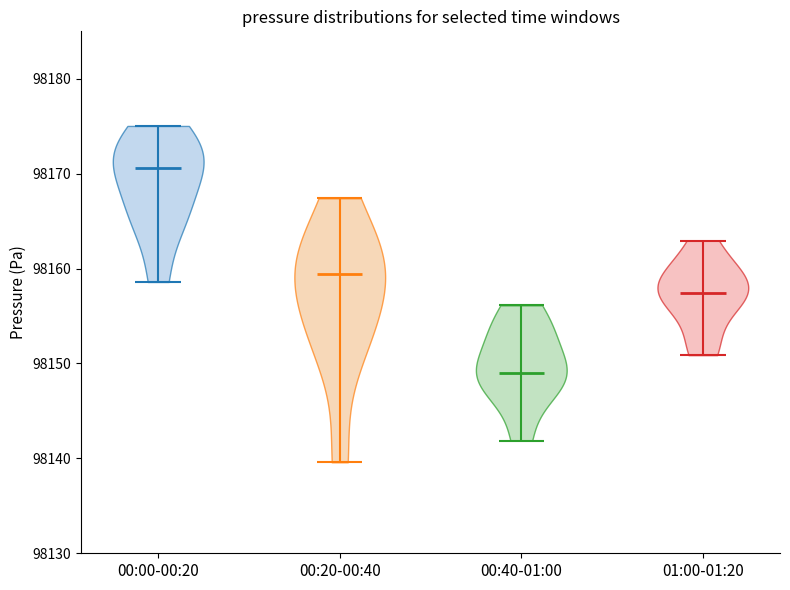

Reading left to right, read every violin against the y-axis: where its median line is, and the lowest and highest points it reaches. The values are not printed on the chart, so give them approximately, as read against the axis.

00:00-00:20: median line 98171, lowest point 98159, highest point 98175
00:20-00:40: median line 98159, lowest point 98140, highest point 98167
00:40-01:00: median line 98149, lowest point 98142, highest point 98156
01:00-01:20: median line 98157, lowest point 98151, highest point 98163